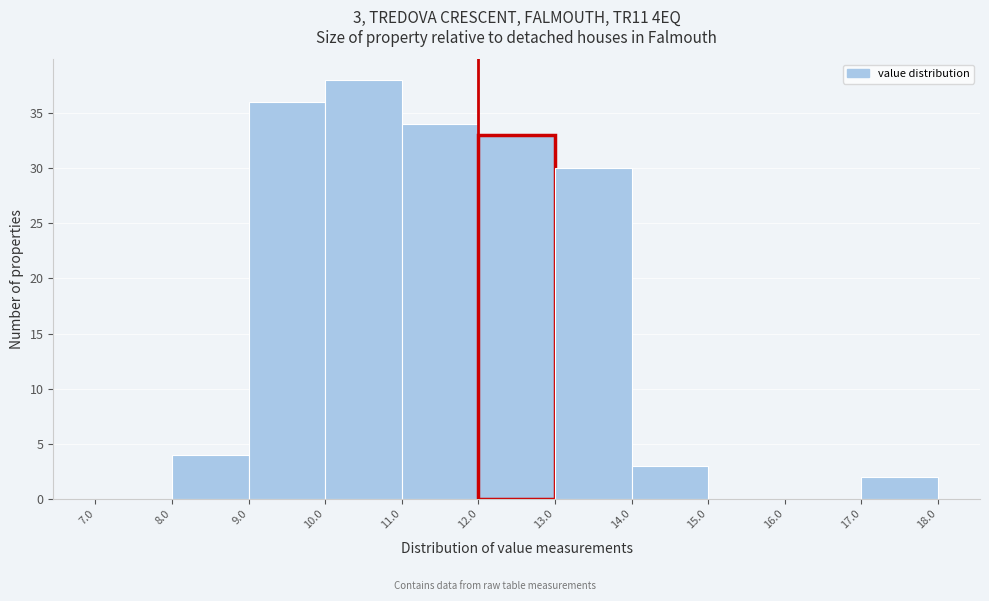

Over which range of the x-axis is the bar tallest?

10.0 to 11.0